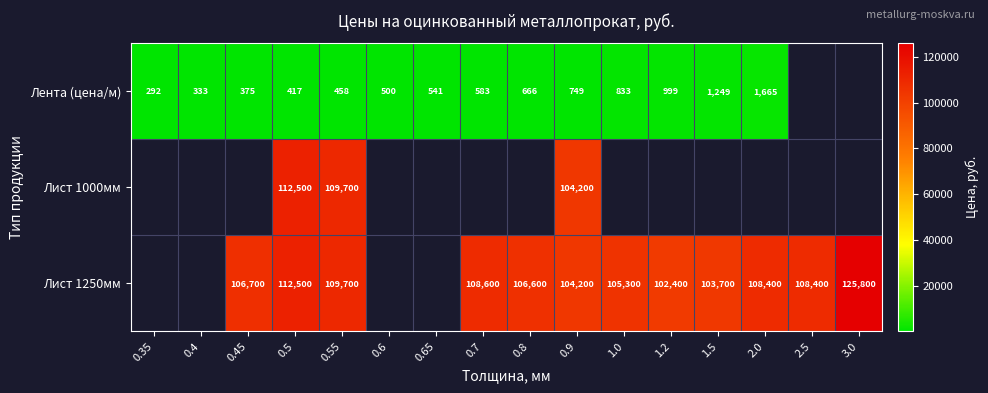

Which category has the highest value across all series?

3.0